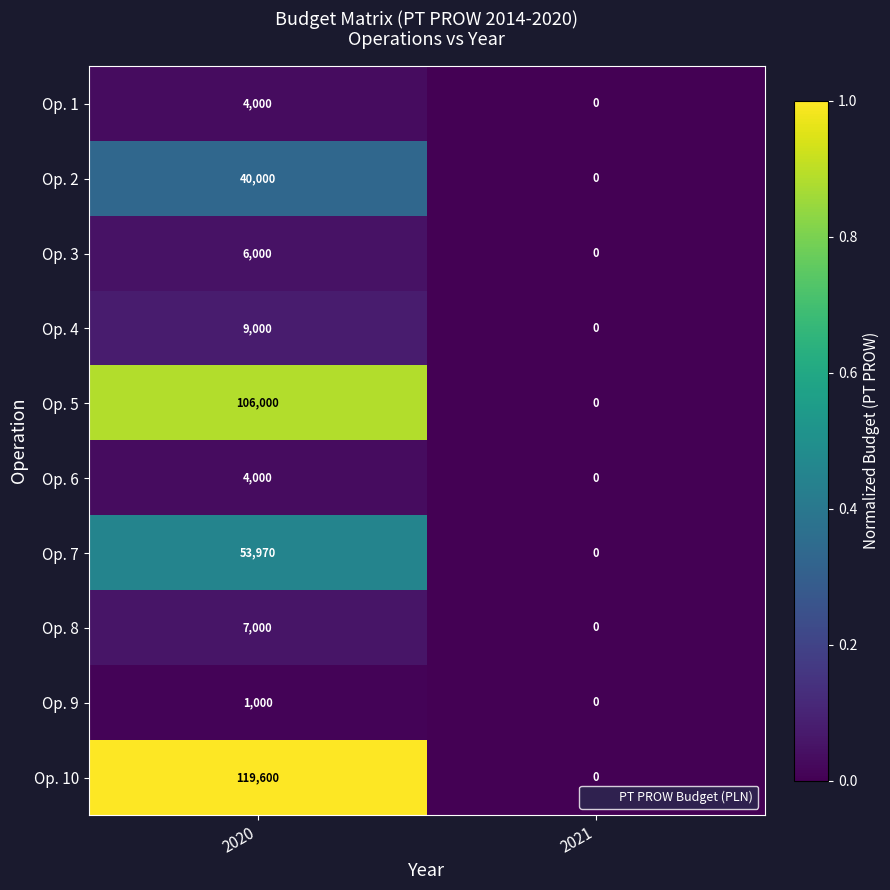

What is the greatest value displayed?

119600